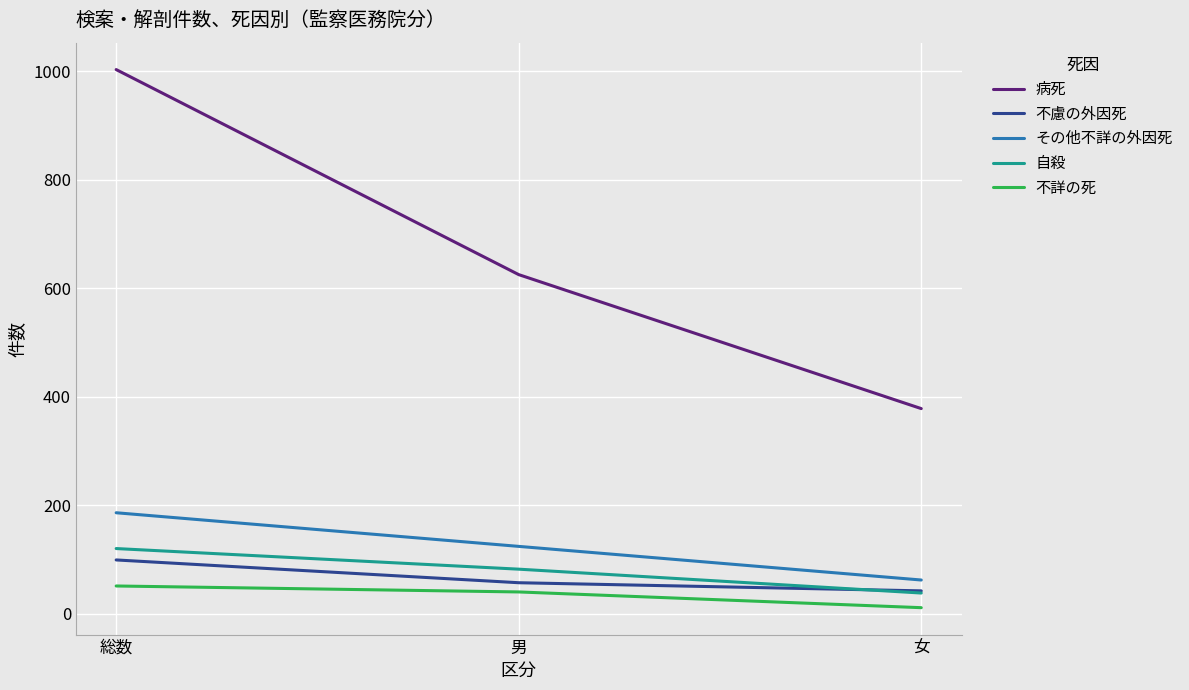

Which series has the largest range (max minus min)?

病死